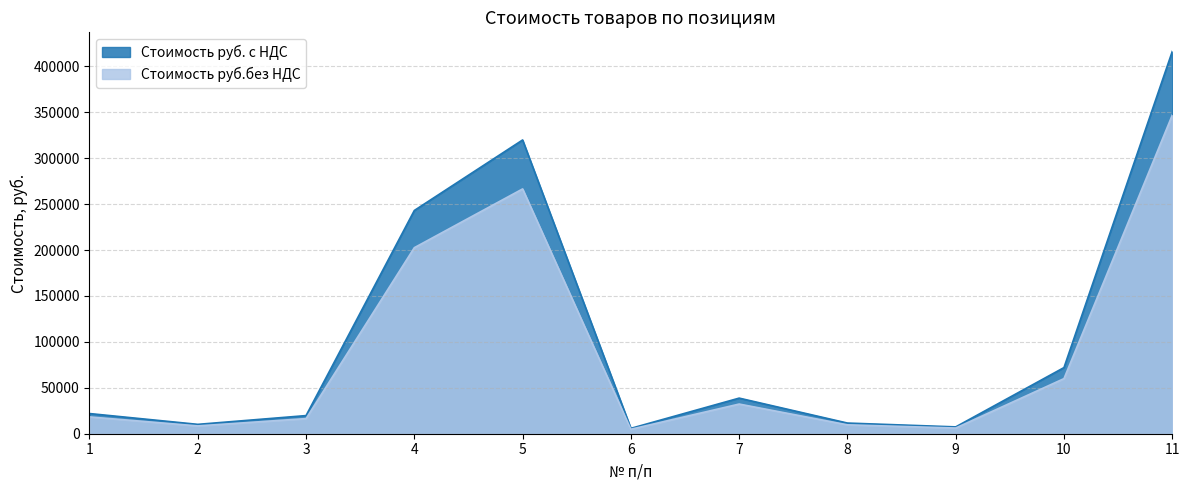

True or false: Стоимость руб.без НДС has more than 2 points higher than both neighbors.

False